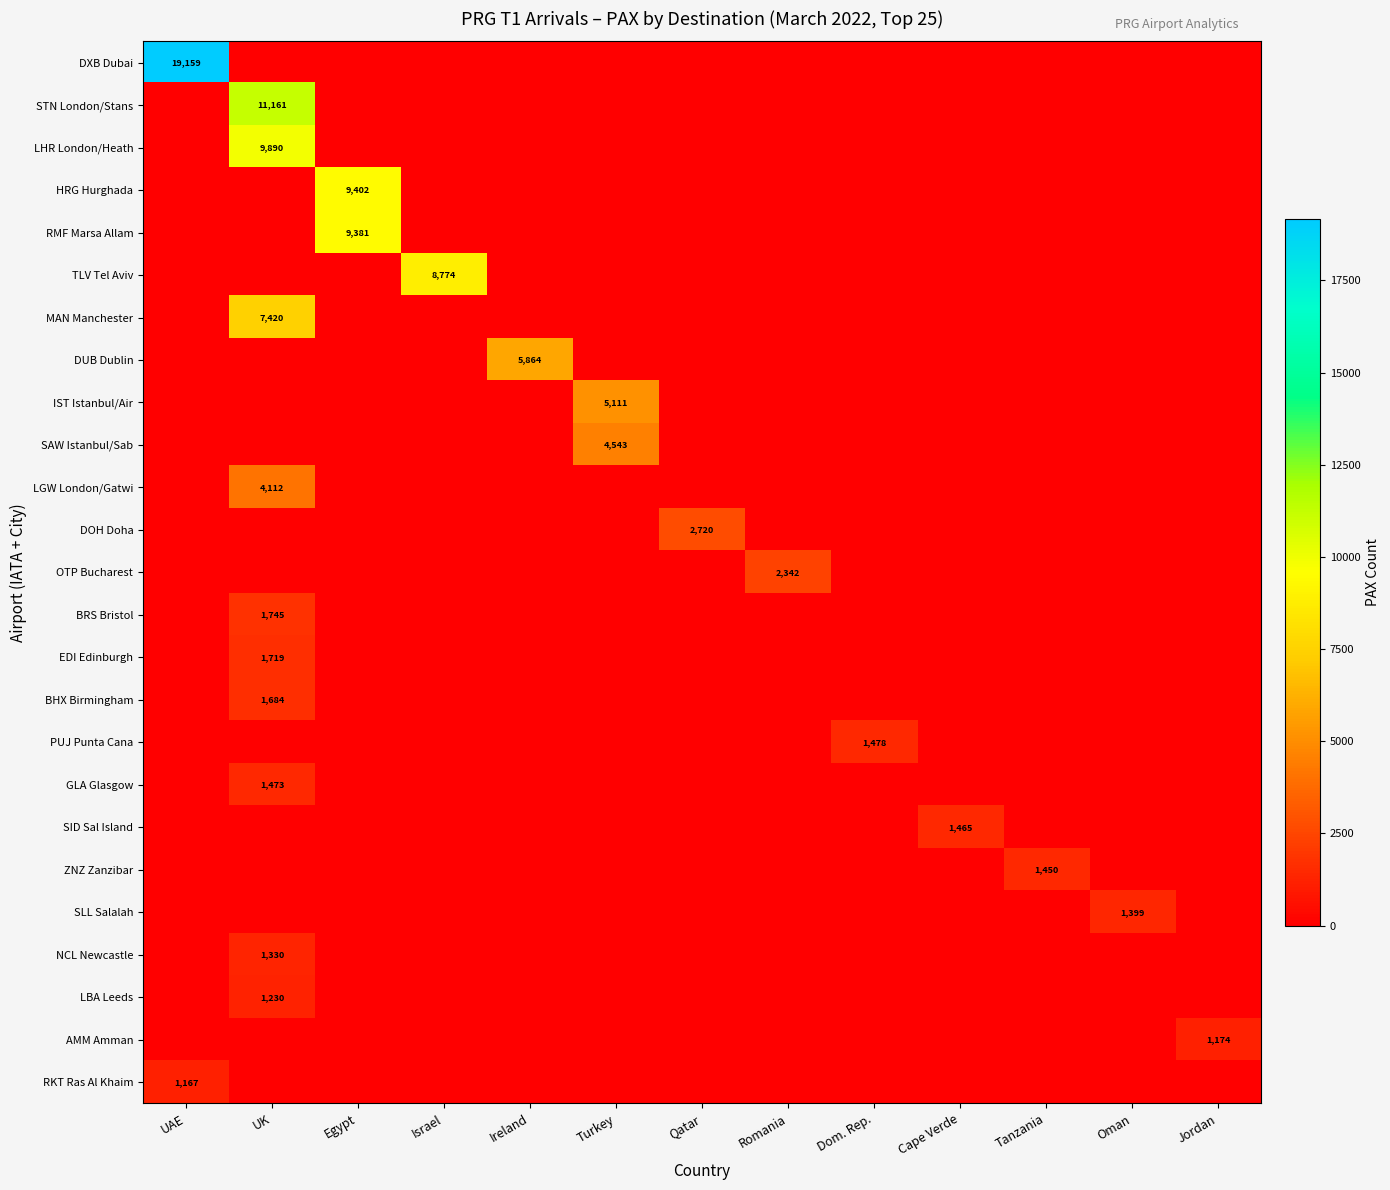

At which category is the sum across all series the highest?

UK